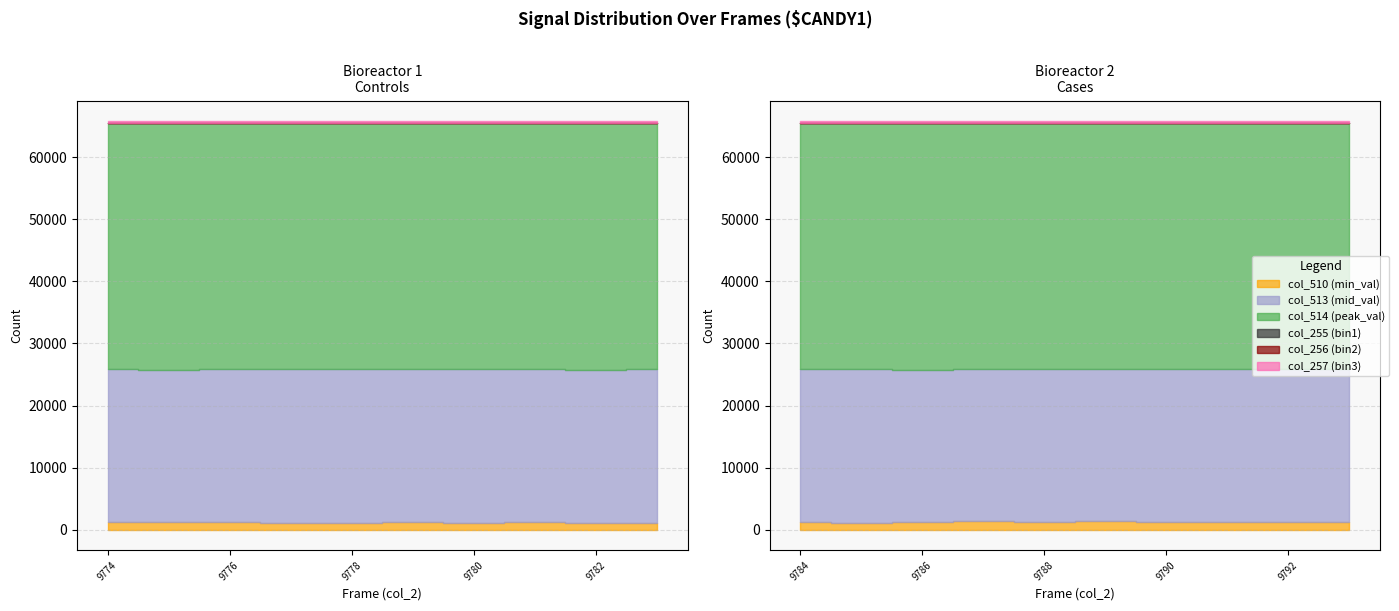

What is the total value across all series at 9792?

65764